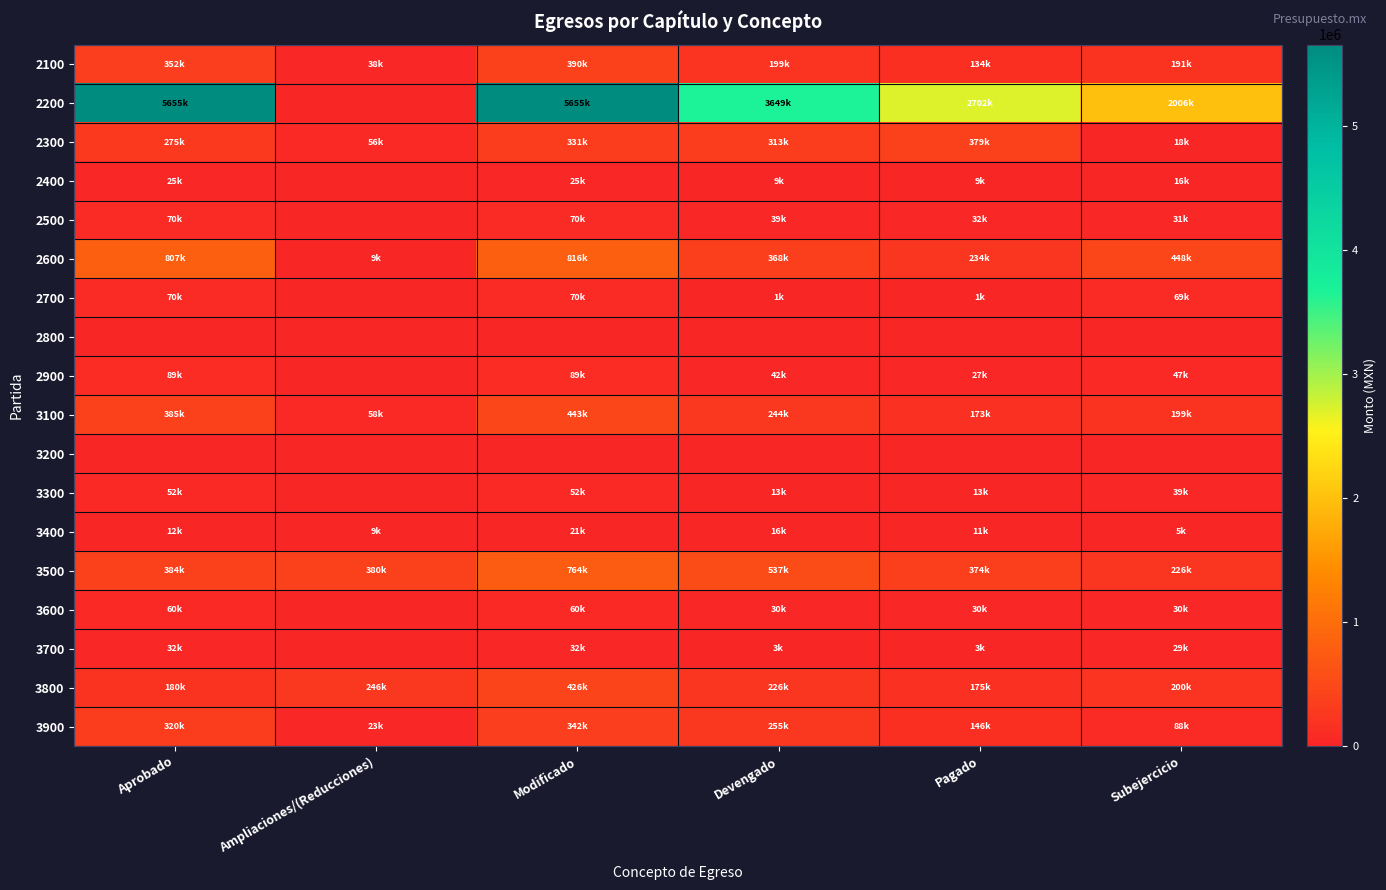

At how many categories does at least one series exceed 220920?

6